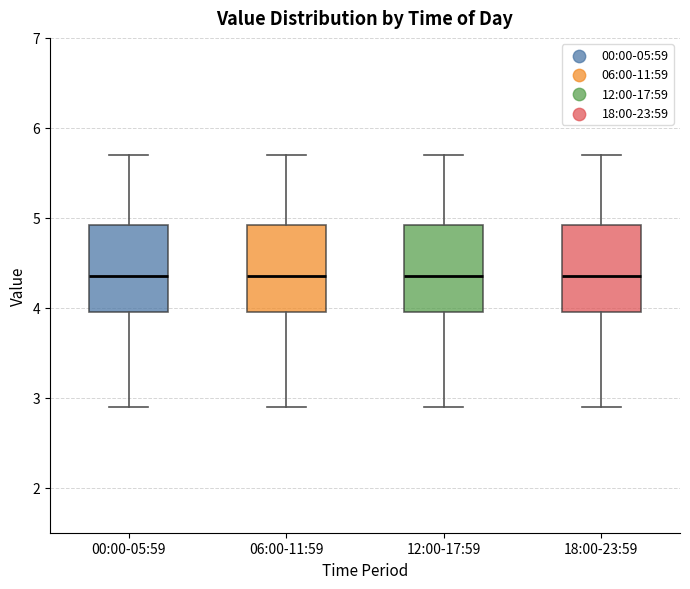

Reading left to right, transcribe this box plot: for each box, give where its median line is, the range the box spans, and where its two whiskers end, as read against the y-axis. The values are not printed on the chart, so give them approximately, as read against the axis.

00:00-05:59: median 4.4, box 4.0 to 4.9, whiskers 2.9 to 5.7
06:00-11:59: median 4.4, box 4.0 to 4.9, whiskers 2.9 to 5.7
12:00-17:59: median 4.4, box 4.0 to 4.9, whiskers 2.9 to 5.7
18:00-23:59: median 4.4, box 4.0 to 4.9, whiskers 2.9 to 5.7